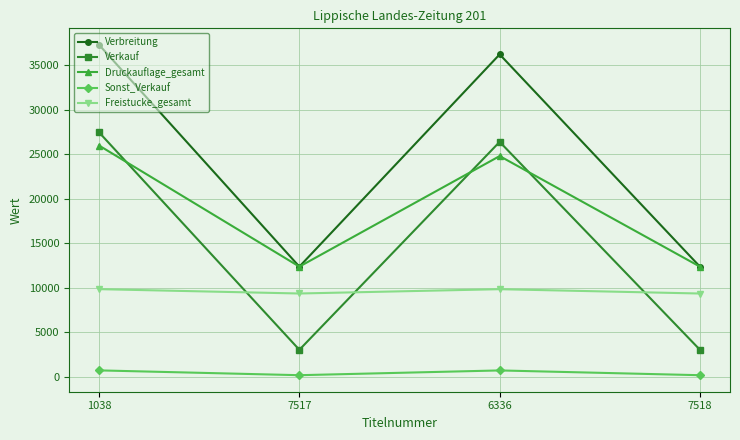

How many data points in Sonst_Verkauf are less than 700?

2